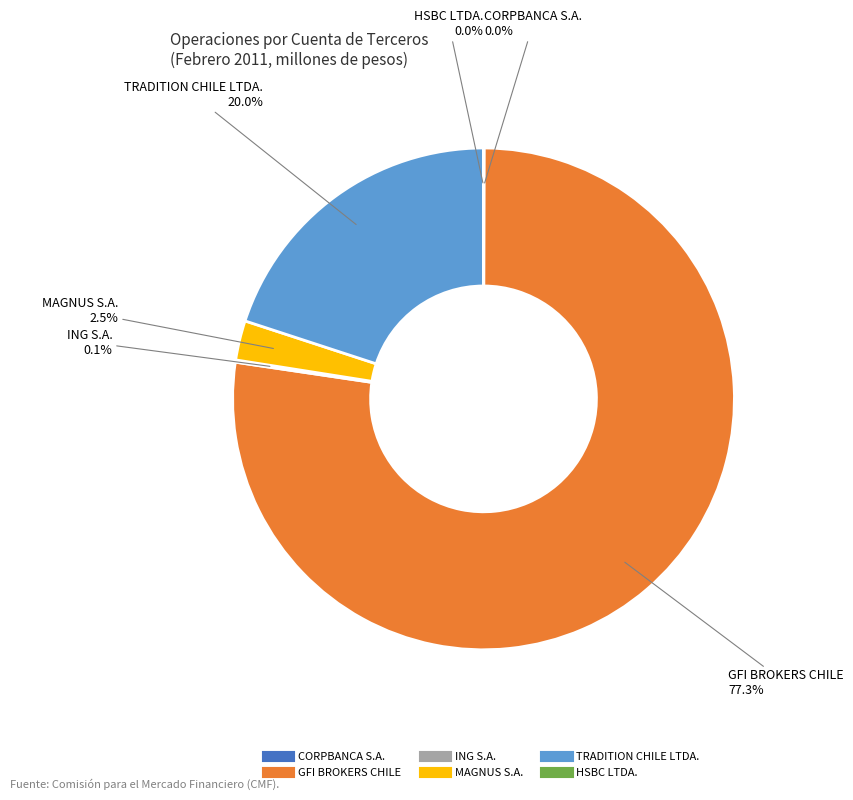

Which slice is the largest?

GFI BROKERS CHILE